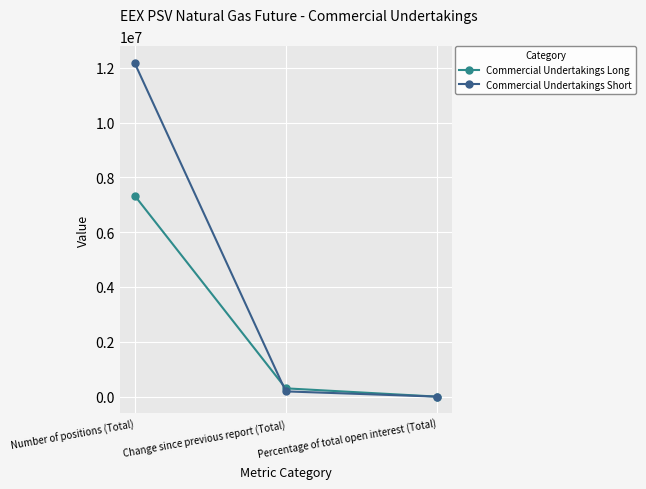

Which series changed the most between Number of positions (Total) and Percentage of total open interest (Total)?

Commercial Undertakings Short